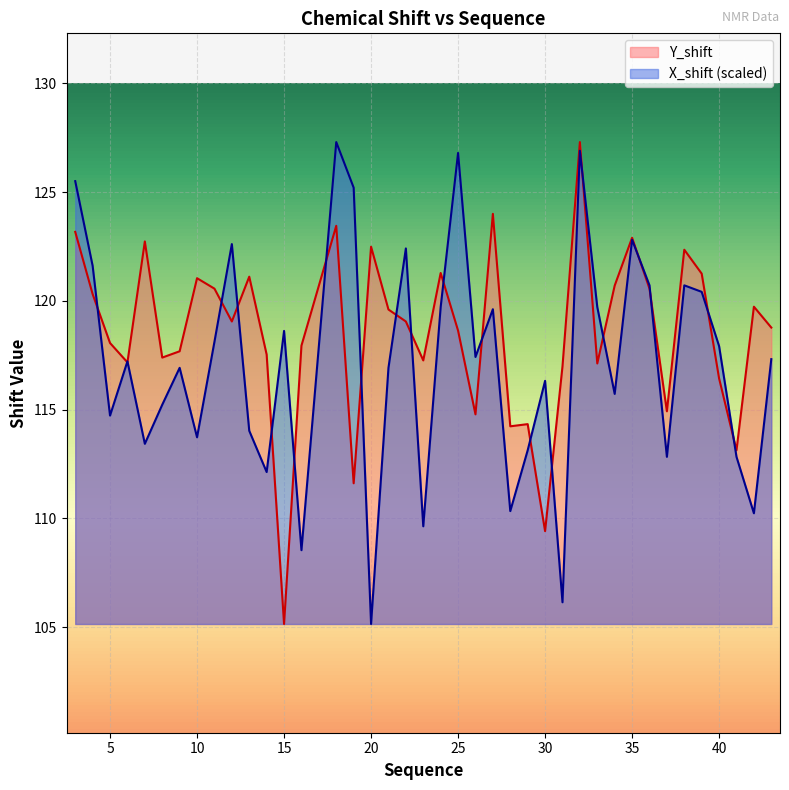

Which has a higher value, 12 or 24?

24